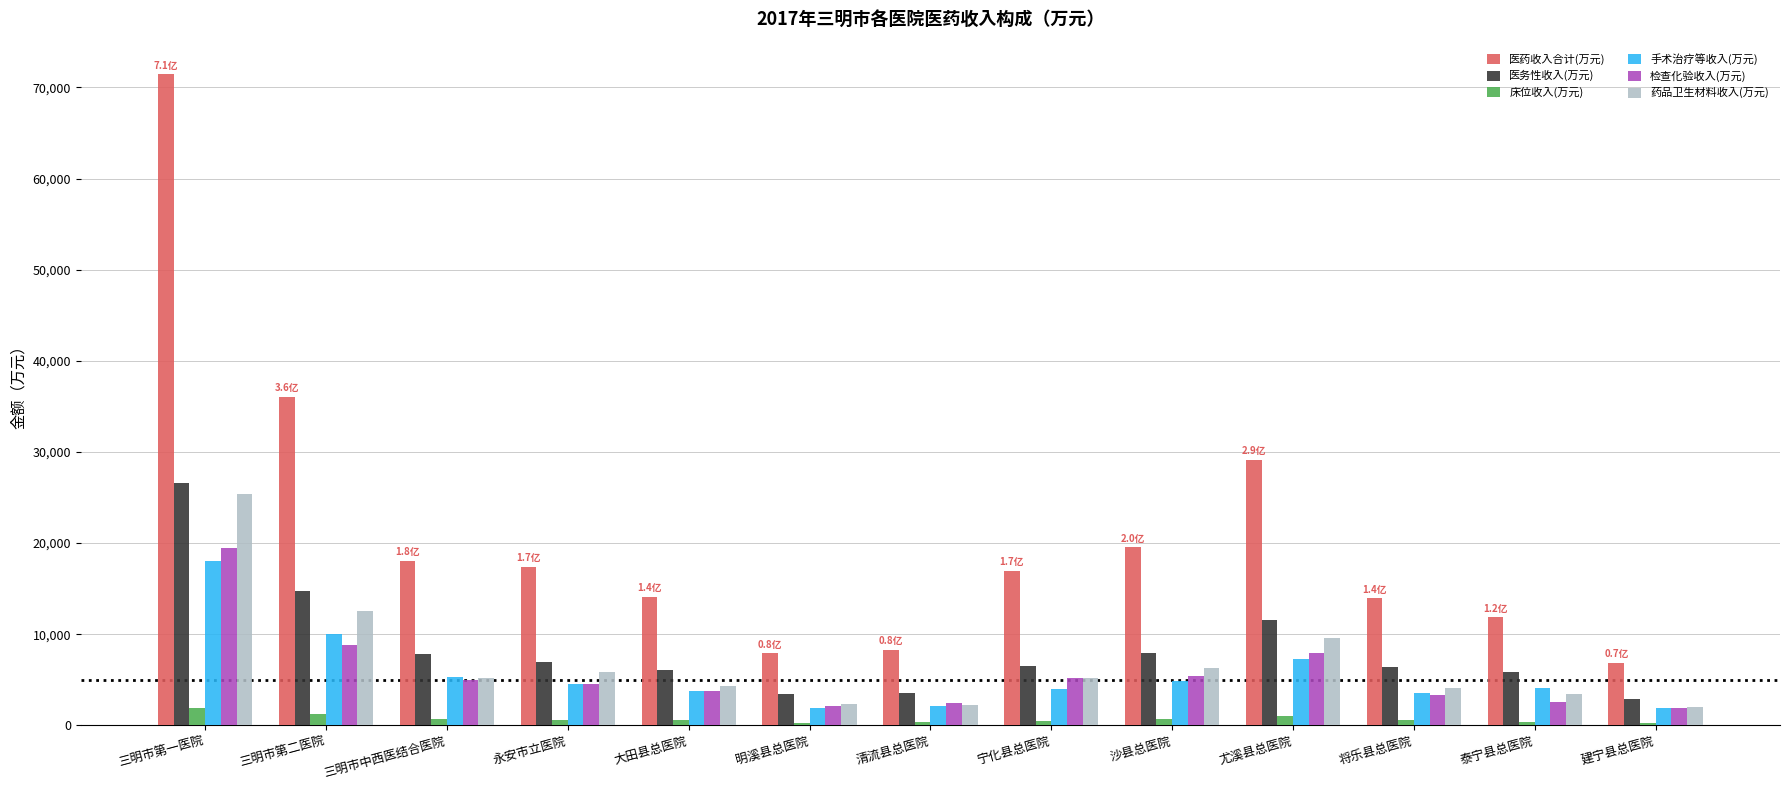

Between 三明市中西医结合医院 and 尤溪县总医院, which series saw the biggest shift?

医药收入合计(万元)